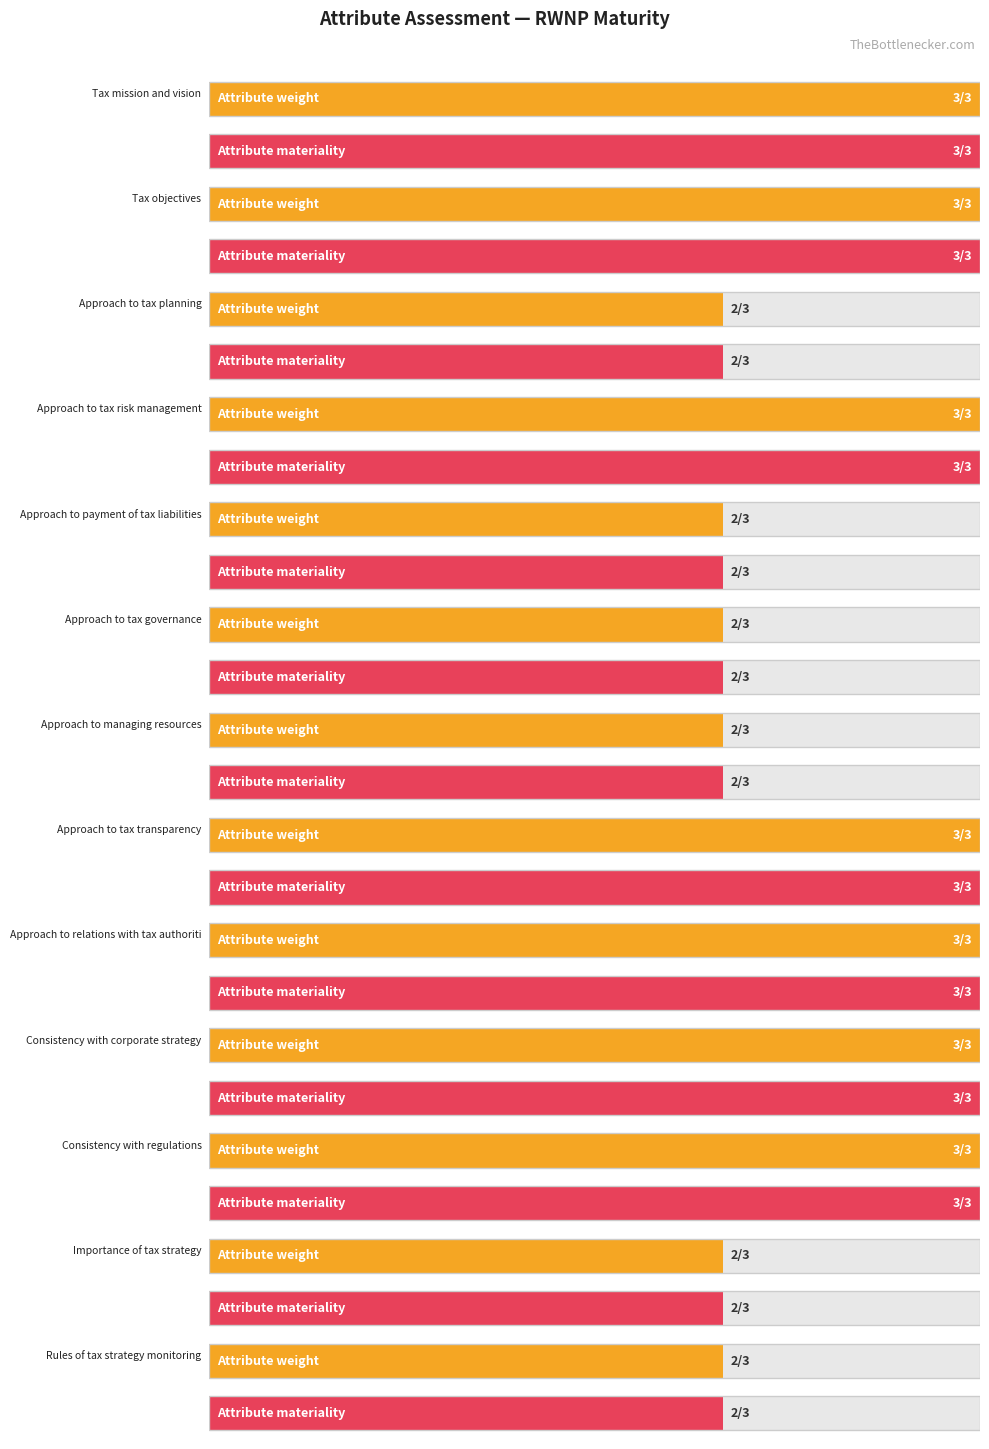

What are all the series names shown in the legend?

Attribute weight, Attribute materiality